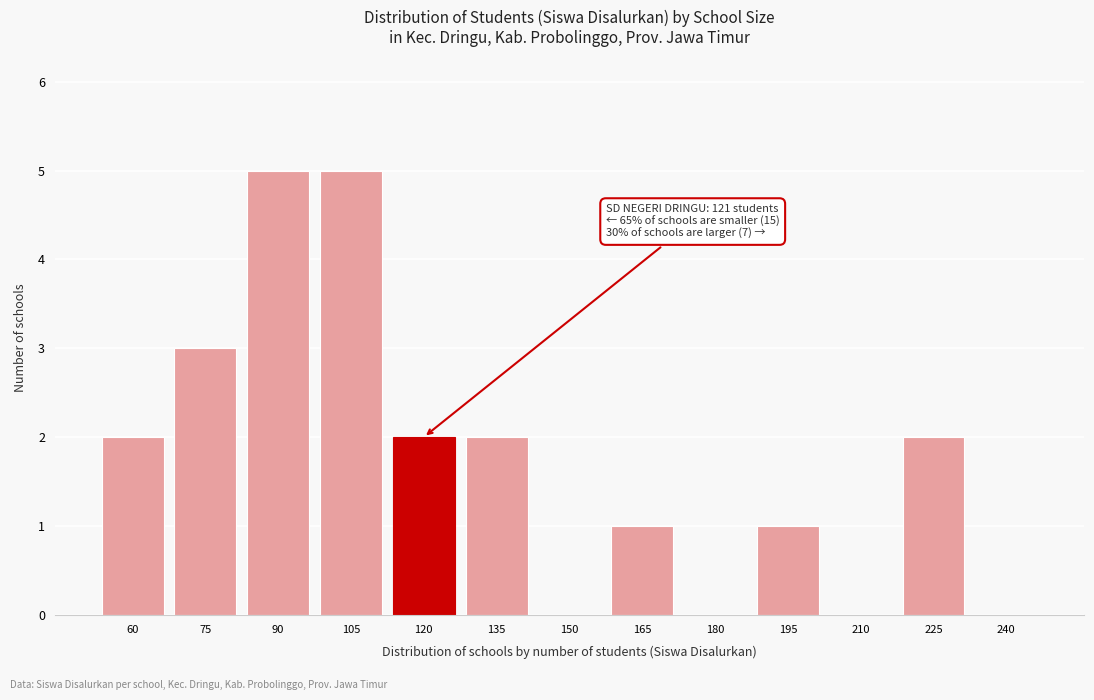

Reading left to right, extract all data points from this chart.

60=2	75=3	90=5	105=5	120=2	135=2	150=0	165=1	180=0	195=1	210=0	225=2	240=0